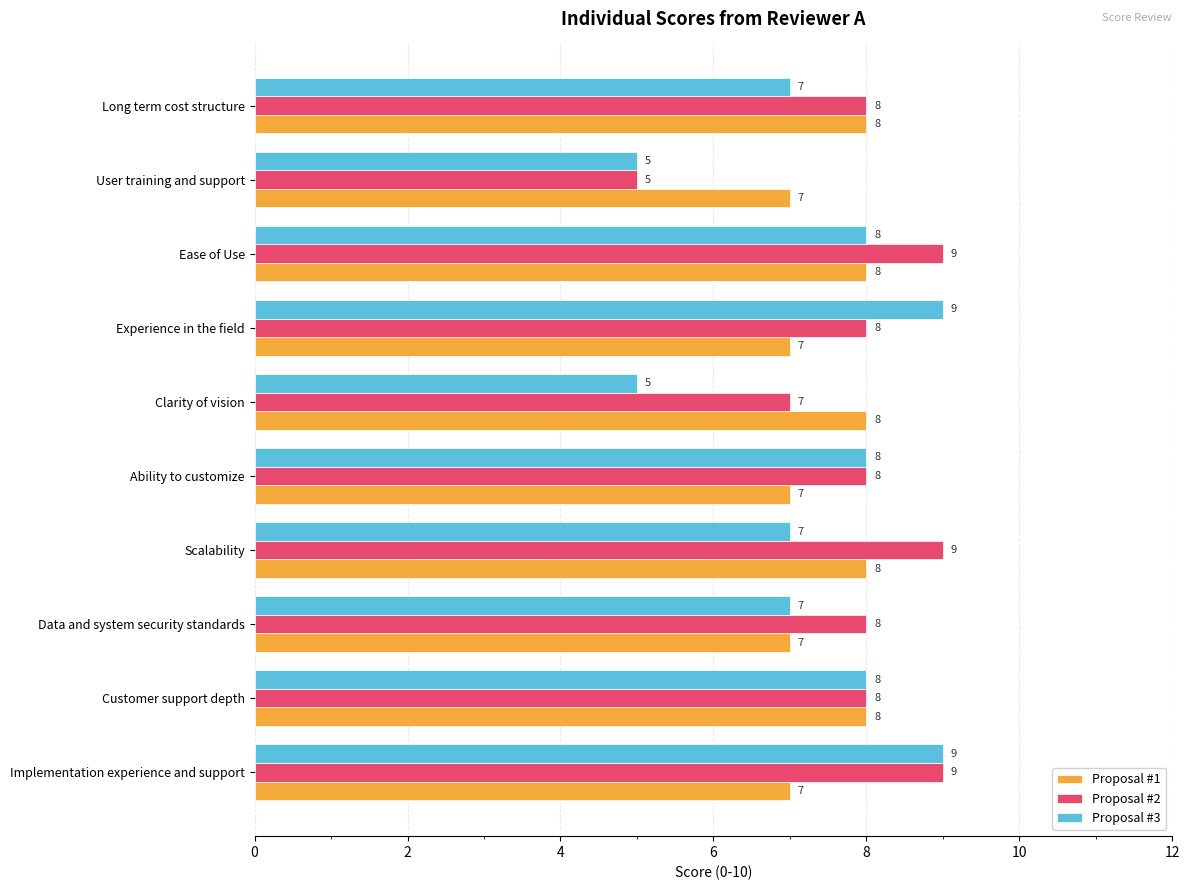

What is the highest value of the Proposal #1 series?

8